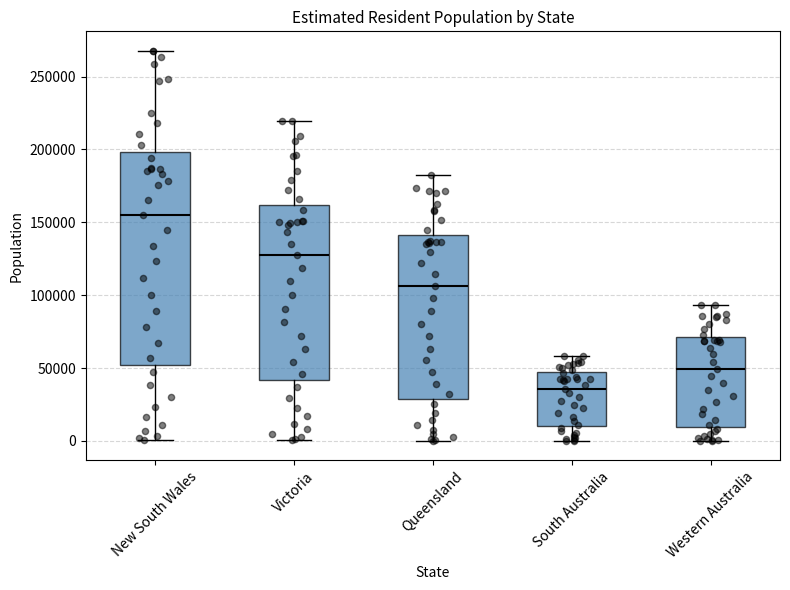

Reading left to right, read every box against the y-axis: the position of its median line, the range the box covers, and the ends of its whiskers. The values are not printed on the chart, so give them approximately, as read against the axis.

New South Wales: median 155000, box 50000 to 200000, whiskers 0 to 270000
Victoria: median 125000, box 40000 to 160000, whiskers 0 to 220000
Queensland: median 105000, box 30000 to 140000, whiskers 0 to 185000
South Australia: median 35000, box 10000 to 50000, whiskers 0 to 60000
Western Australia: median 50000, box 10000 to 70000, whiskers 0 to 95000